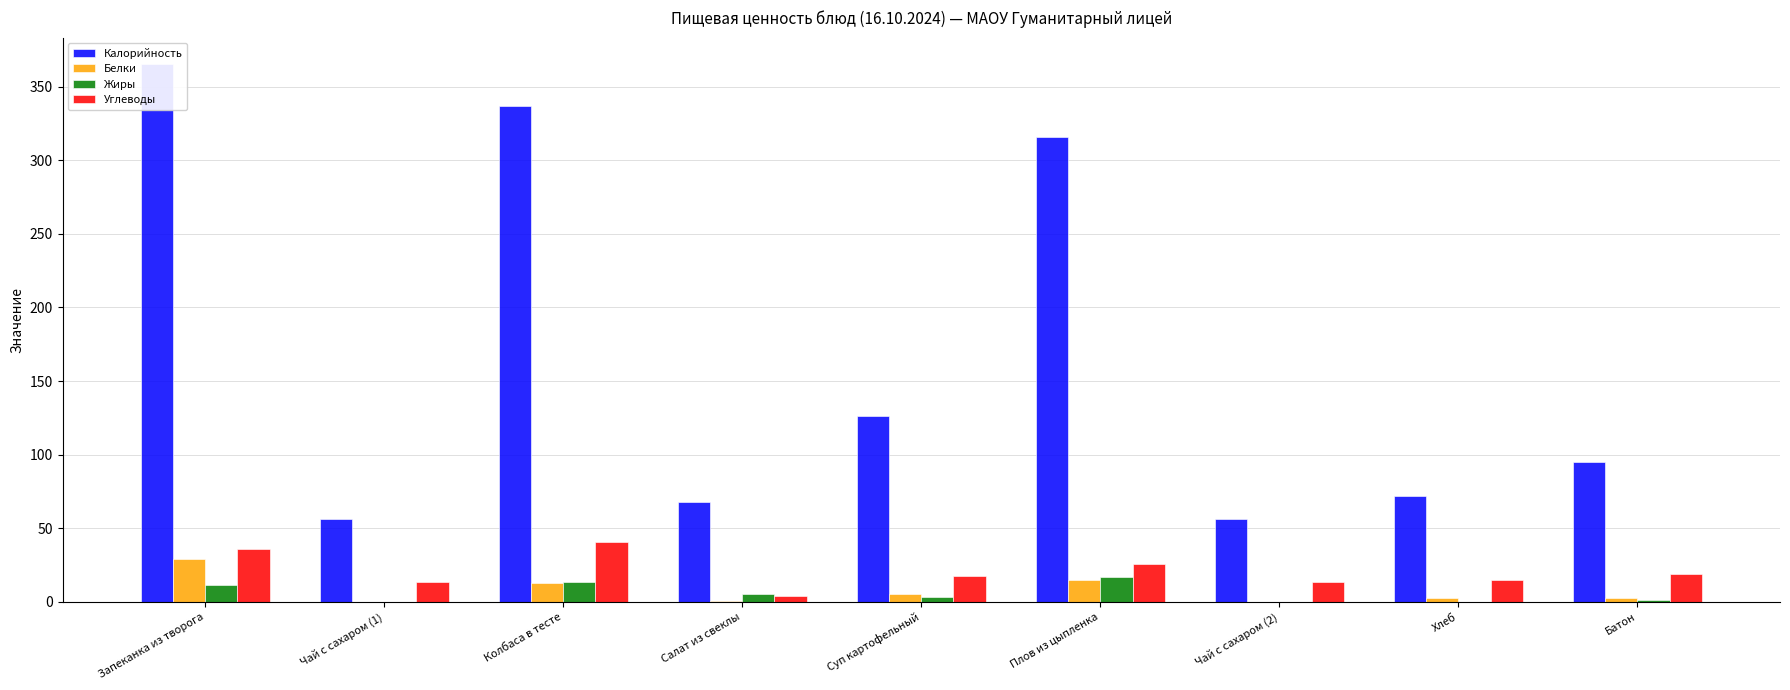

Where does the Углеводы series first go above 17?

Запеканка из творога